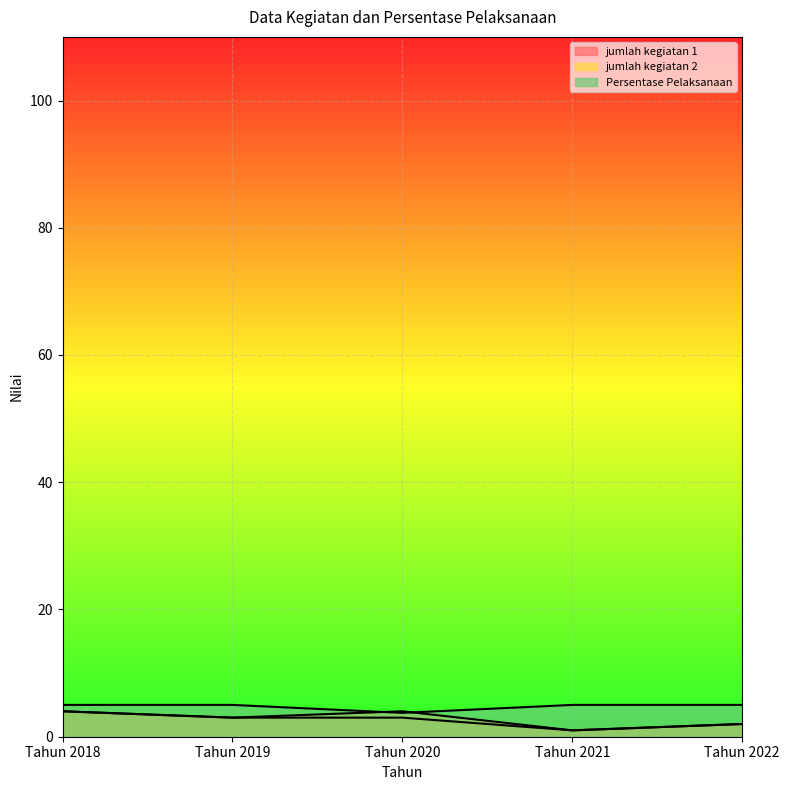

How many values in the jumlah kegiatan 2 series exceed 3?

2